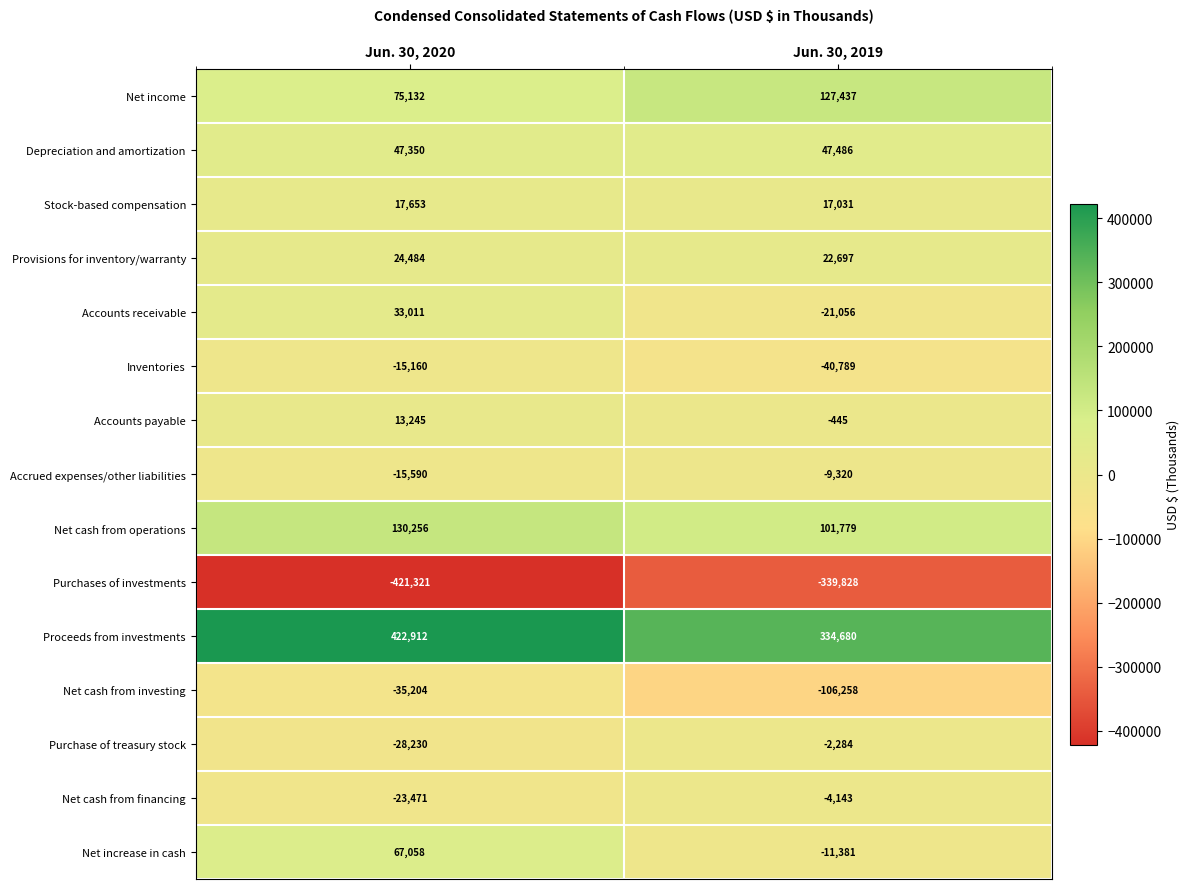

What is the sum of the Inventories values at Jun. 30, 2019 and Jun. 30, 2020?

-55949